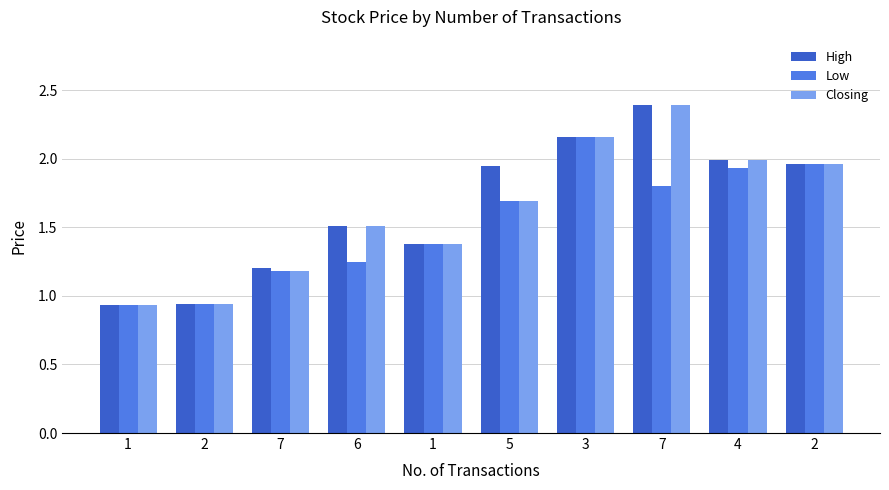

What are all the series names shown in the legend?

High, Low, Closing